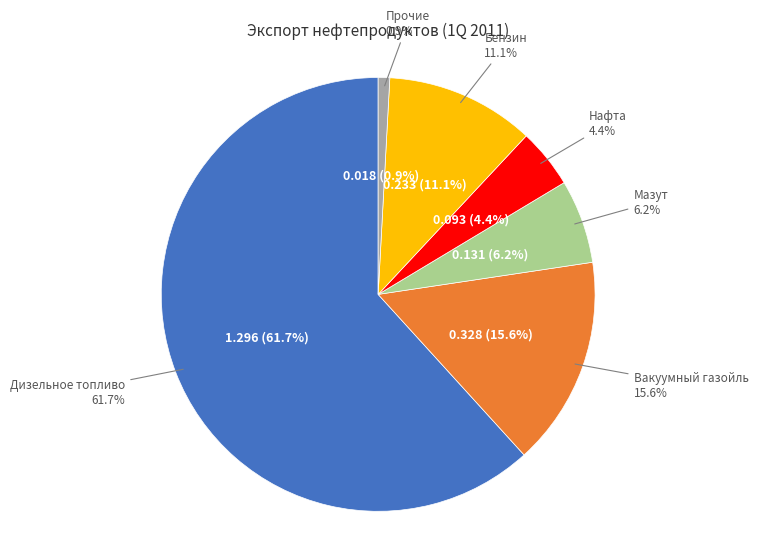

What is the largest slice in the pie chart?

Дизельное топливо